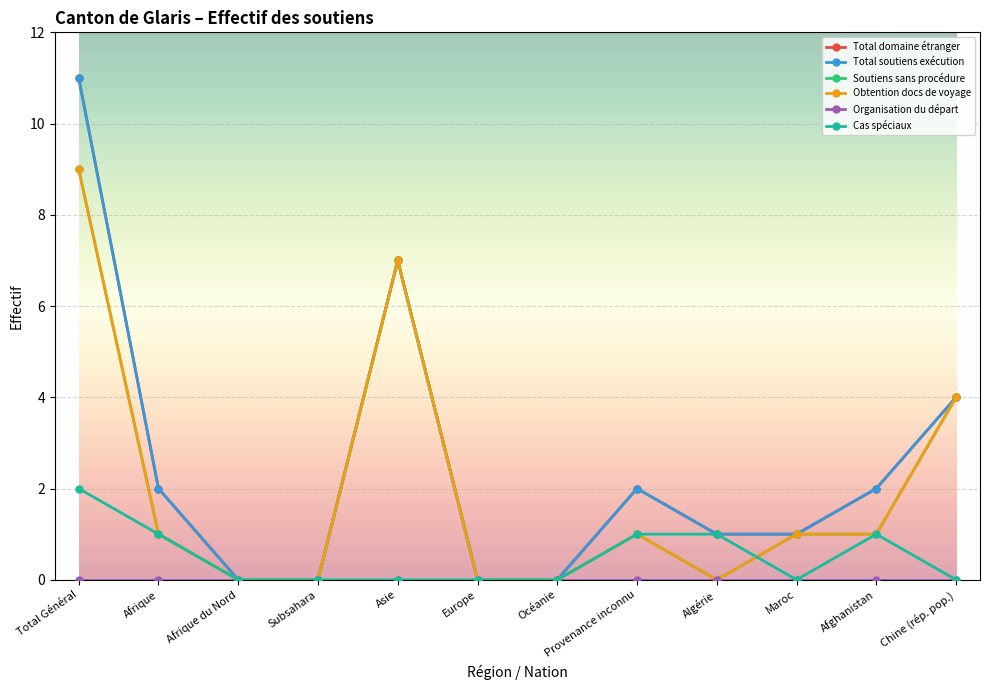

Which label corresponds to the largest value in the chart?

Total Général